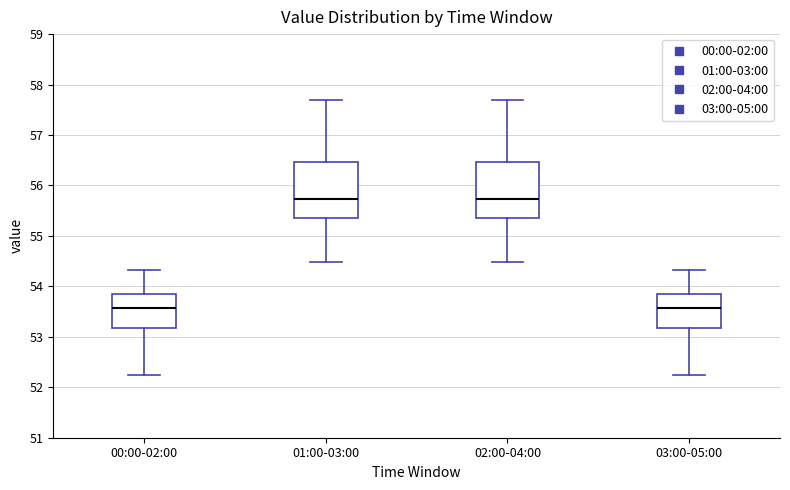

Reading left to right, read every box against the y-axis: the position of its median line, the range the box covers, and the ends of its whiskers. The values are not printed on the chart, so give them approximately, as read against the axis.

00:00-02:00: median 53.6, box 53.2 to 53.8, whiskers 52.2 to 54.3
01:00-03:00: median 55.7, box 55.4 to 56.5, whiskers 54.5 to 57.7
02:00-04:00: median 55.7, box 55.4 to 56.5, whiskers 54.5 to 57.7
03:00-05:00: median 53.6, box 53.2 to 53.8, whiskers 52.2 to 54.3